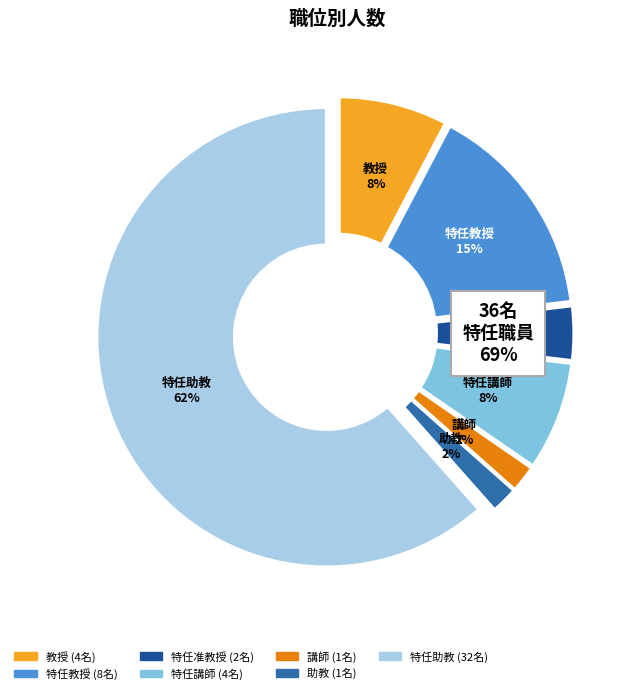

True or false: 特任講師 accounts for 8% of the total.

True